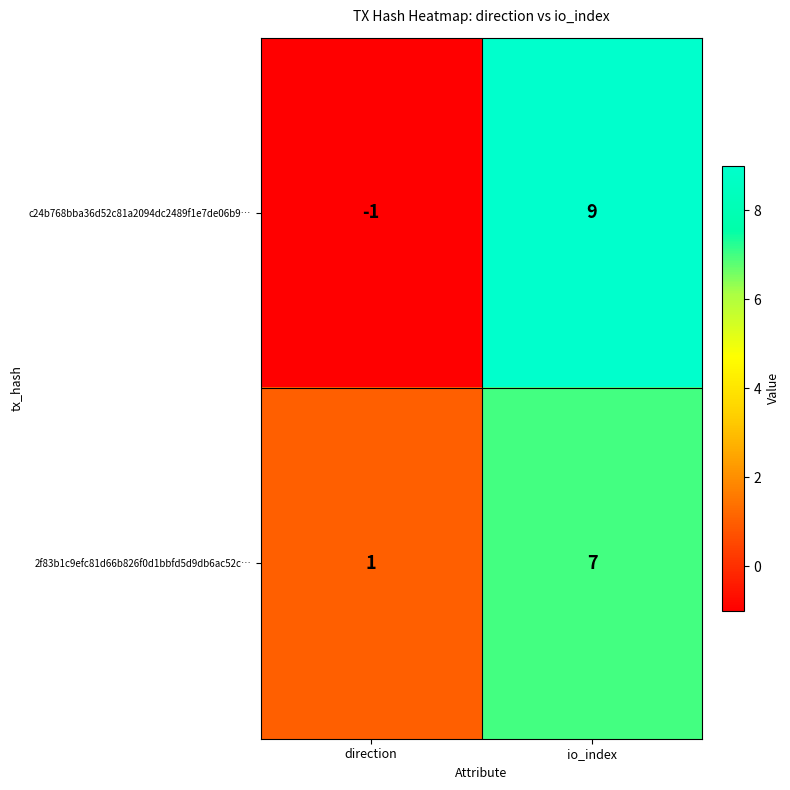

Is it true that c24b768bba36d52c81a2094dc2489f1e7de06b9… equals 9 at io_index?

True